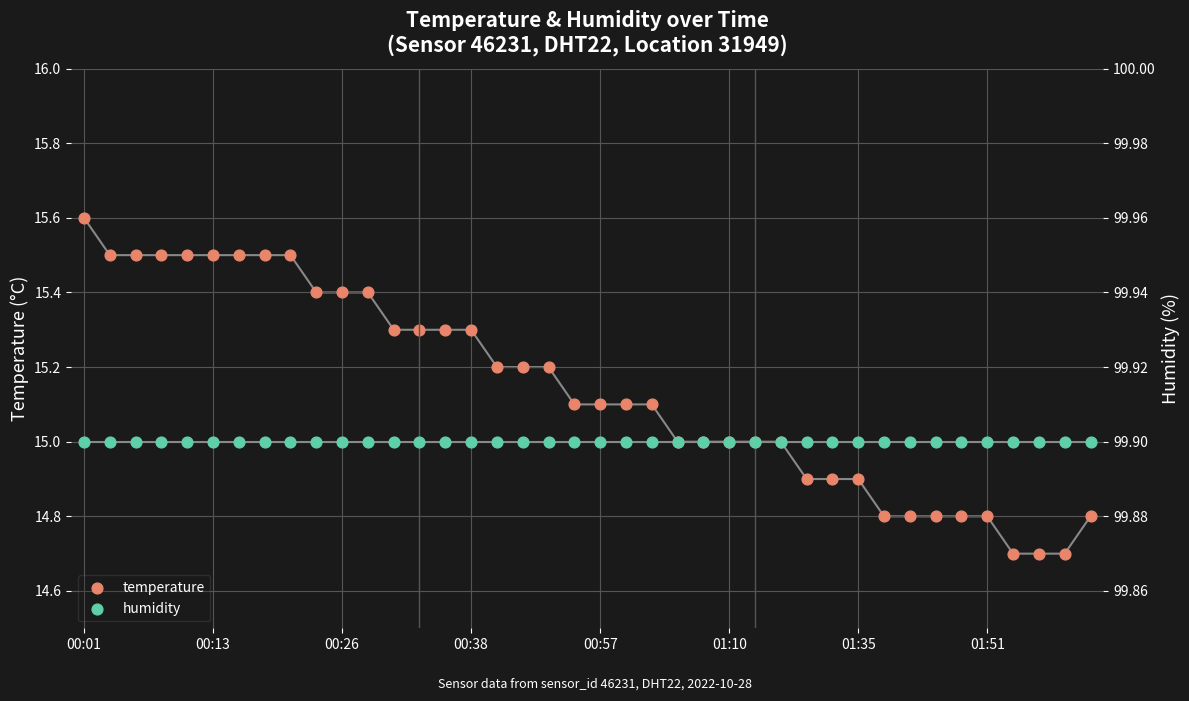

Which series contains the highest Y value?

humidity